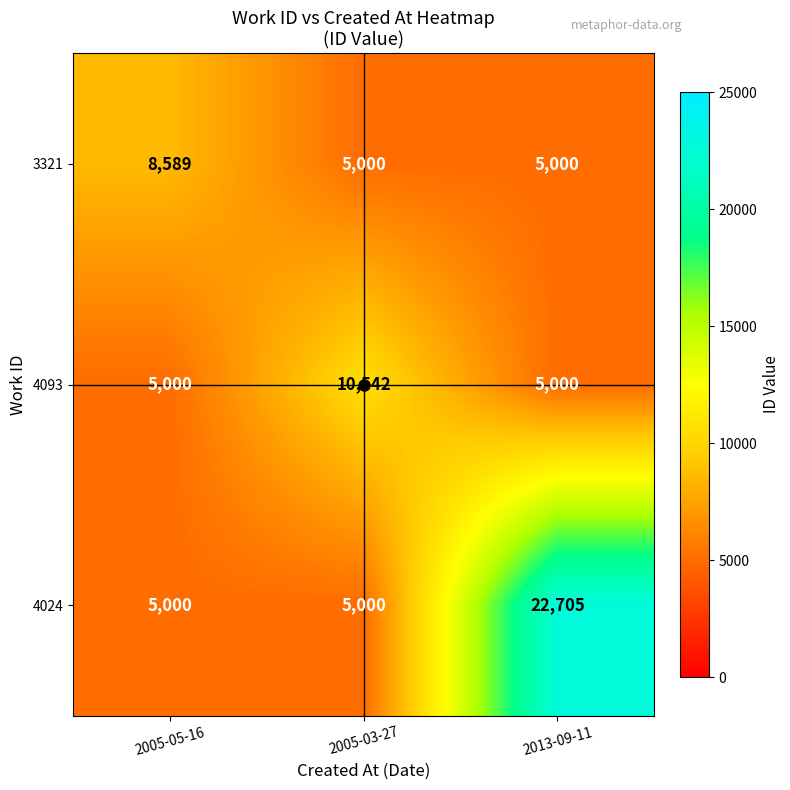

At which category is the sum across all series the highest?

2013-09-11